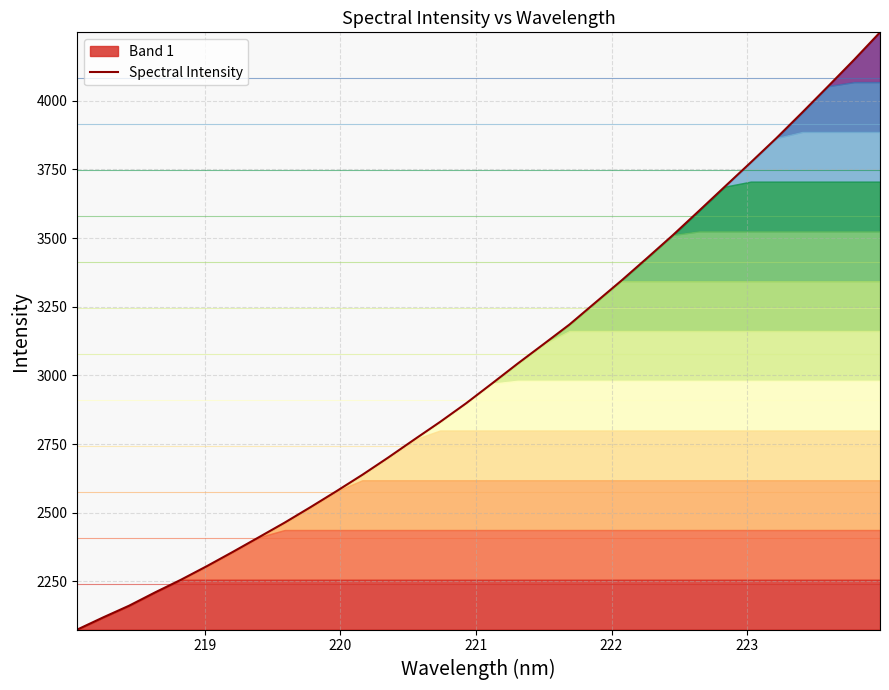

What is the highest value of the Spectral Intensity series?

4249.4